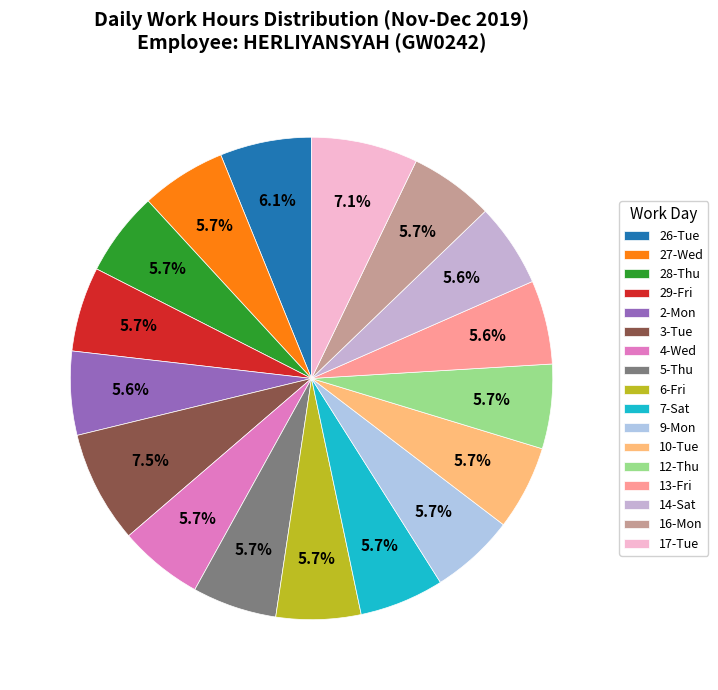

Count the number of slices in the pie.

17